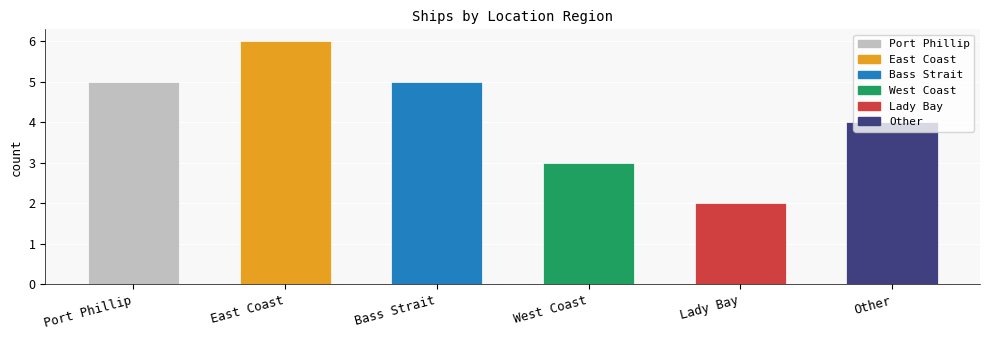

Which category has the highest value across all series?

East Coast